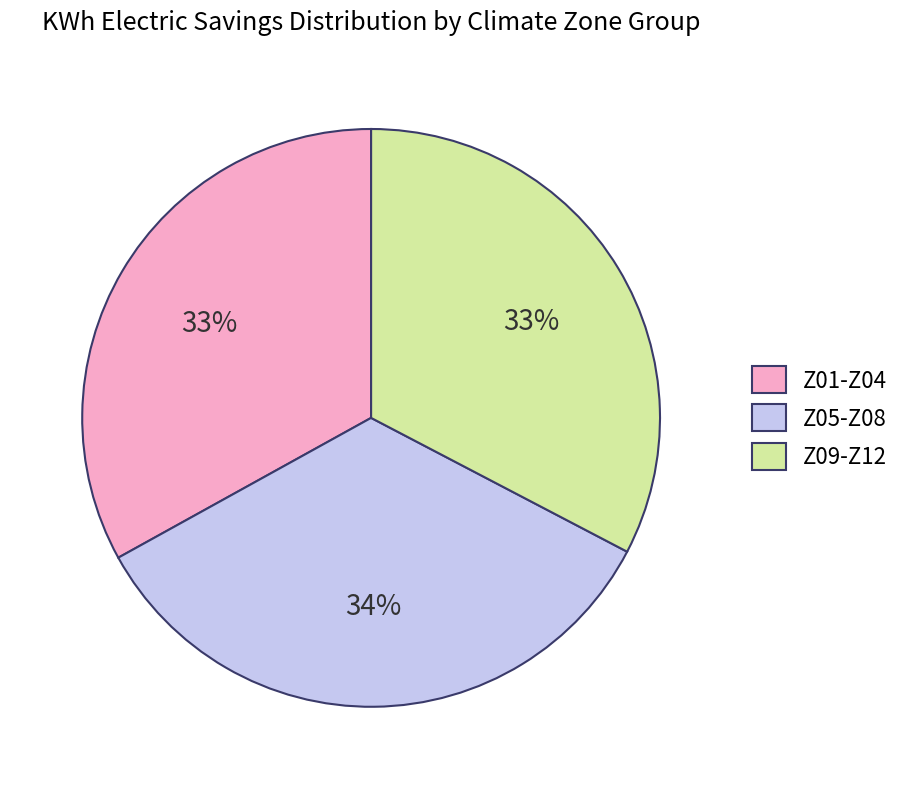

To the nearest percent, what is the combined percentage of Z09-Z12 and Z01-Z04?

66%